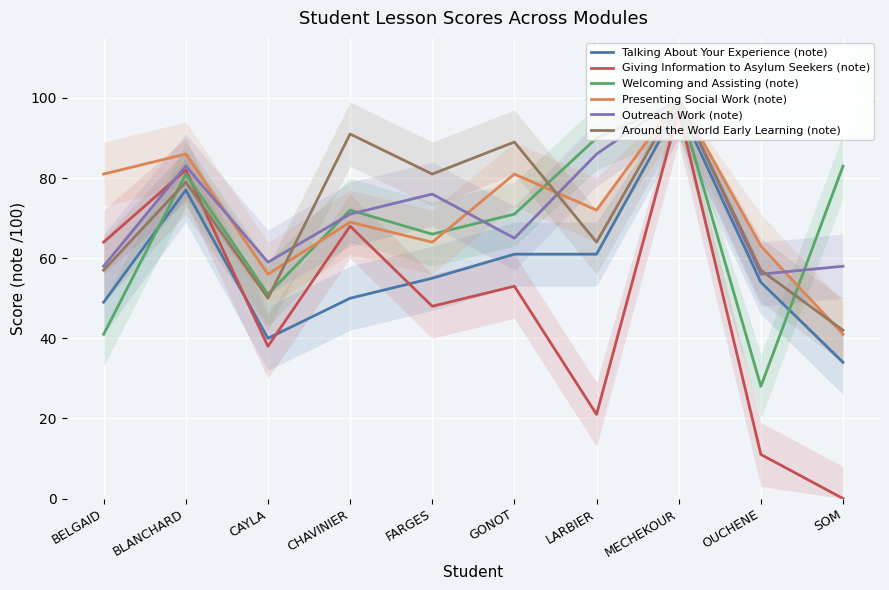

What is the difference between the maximum and second lowest values in the Presenting Social Work (note) series?

44